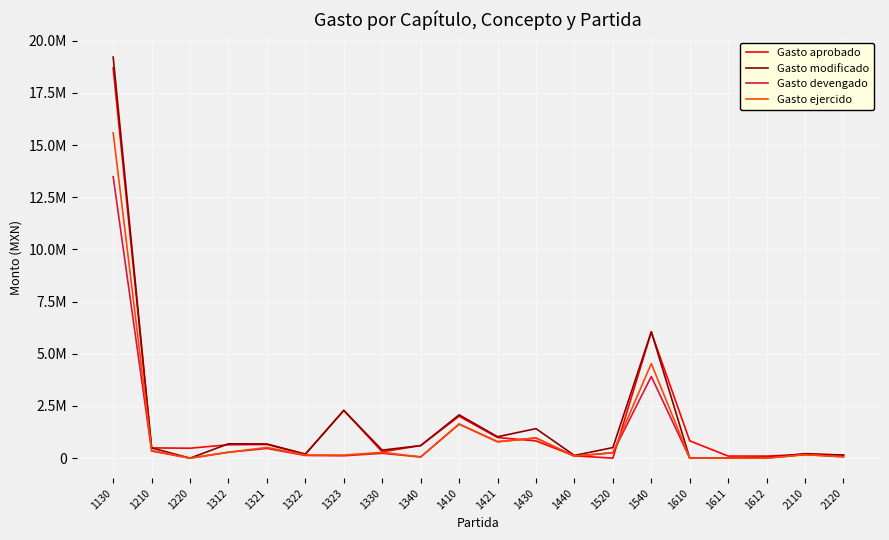

Does the chart display data point markers on the line(s)?

No